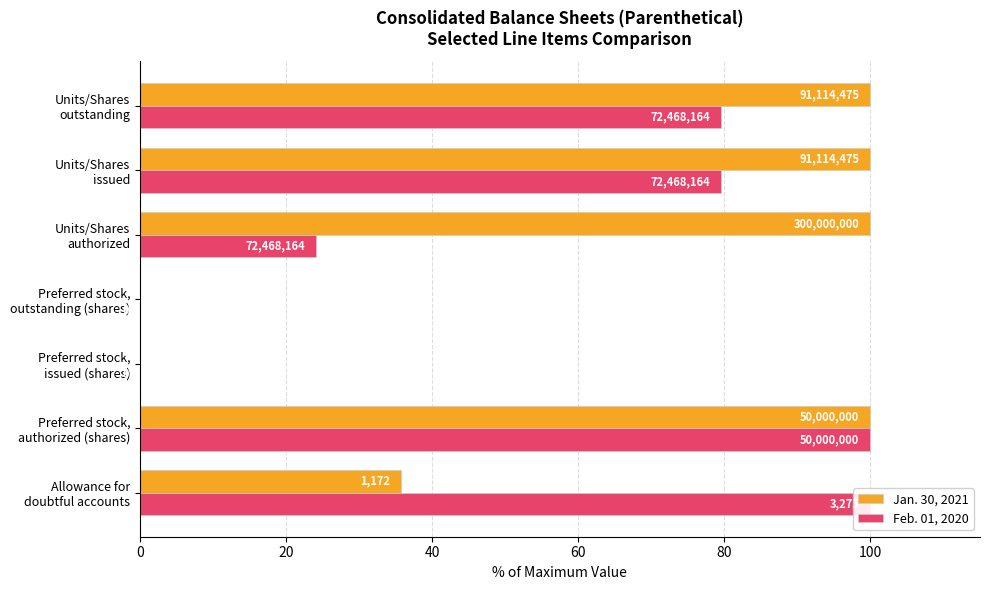

At how many categories does at least one series exceed 54?

5